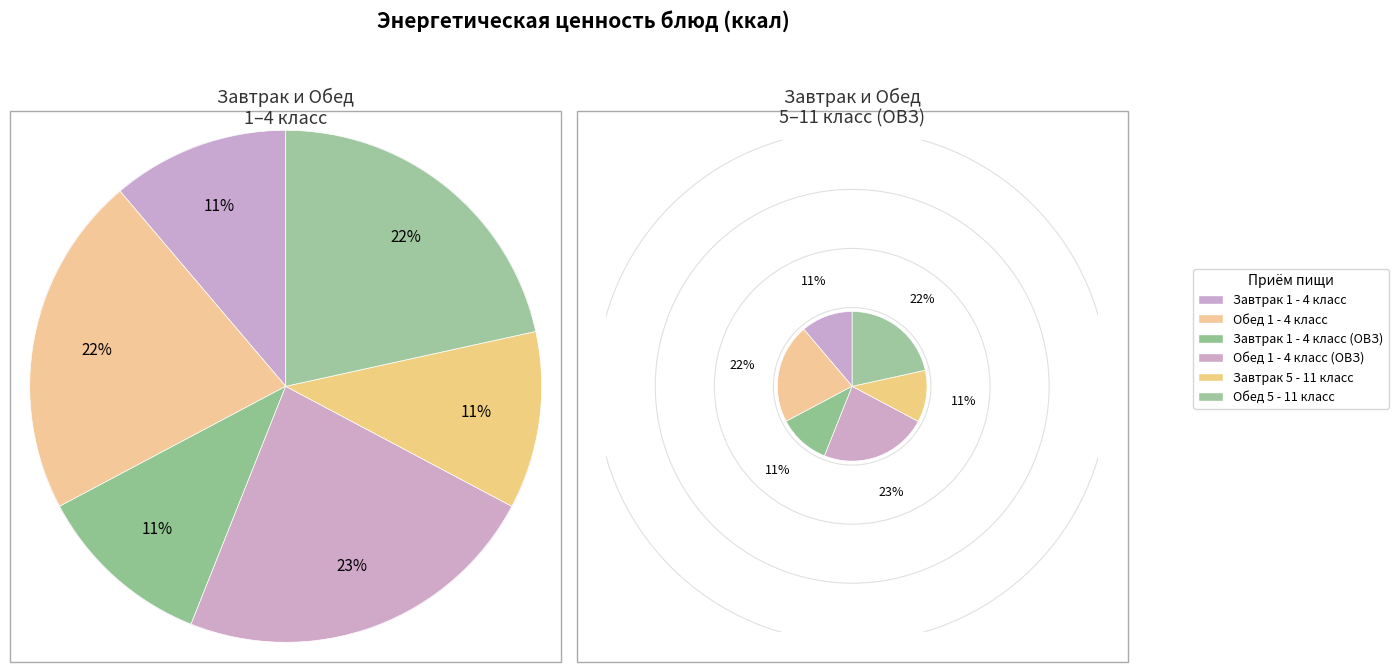

How much of the chart is everything except Обед 1 - 4 класс?

78.4%